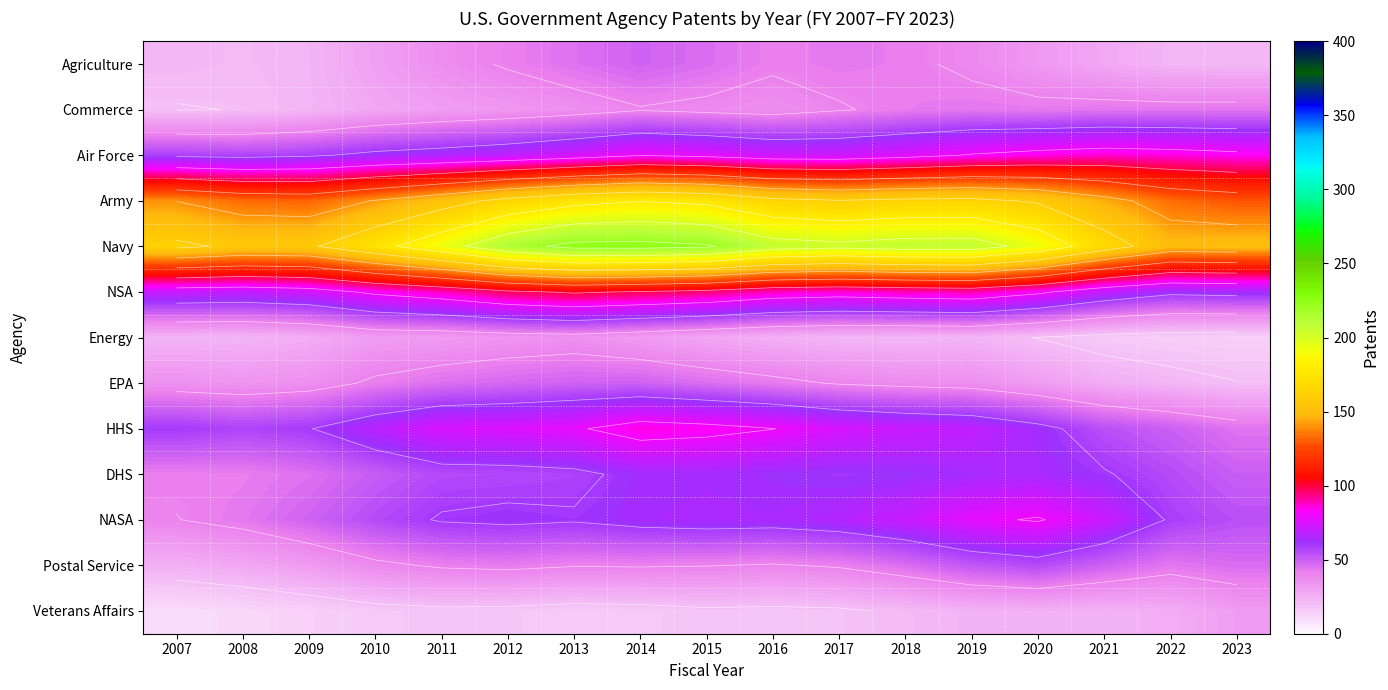

At 2023, list the series in order from largest to smallest.

Navy, Army, Air Force, NSA, NASA, DHS, Postal Service, HHS, Commerce, Veterans Affairs, Agriculture, EPA, Energy